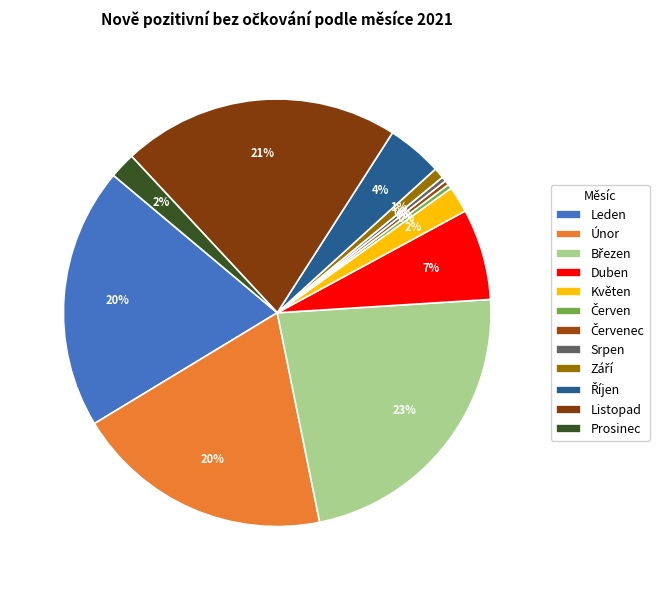

Between Září and Srpen, which is larger?

Září